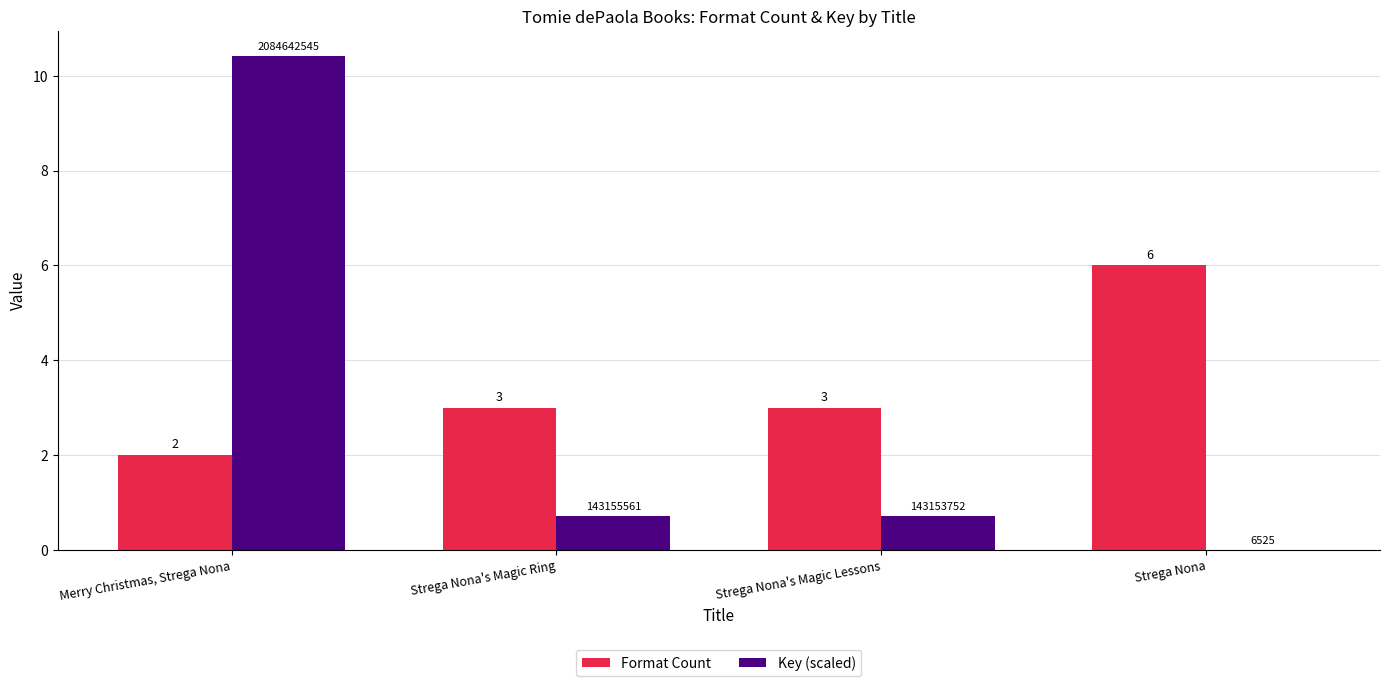

Which series has the largest total across all categories?

Format Count